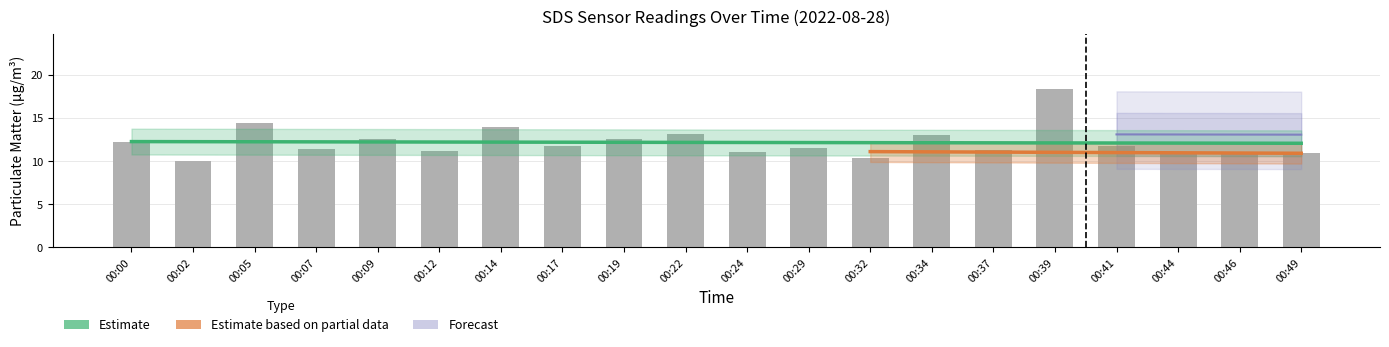

Which label corresponds to the smallest value in the chart?

00:02